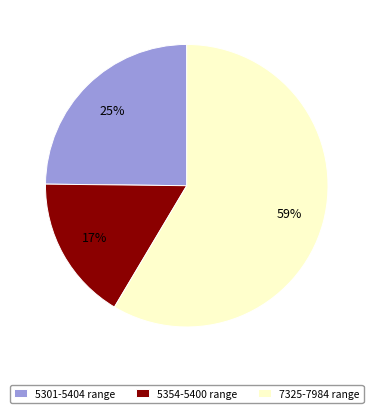

Is there a majority slice in this chart?

Yes